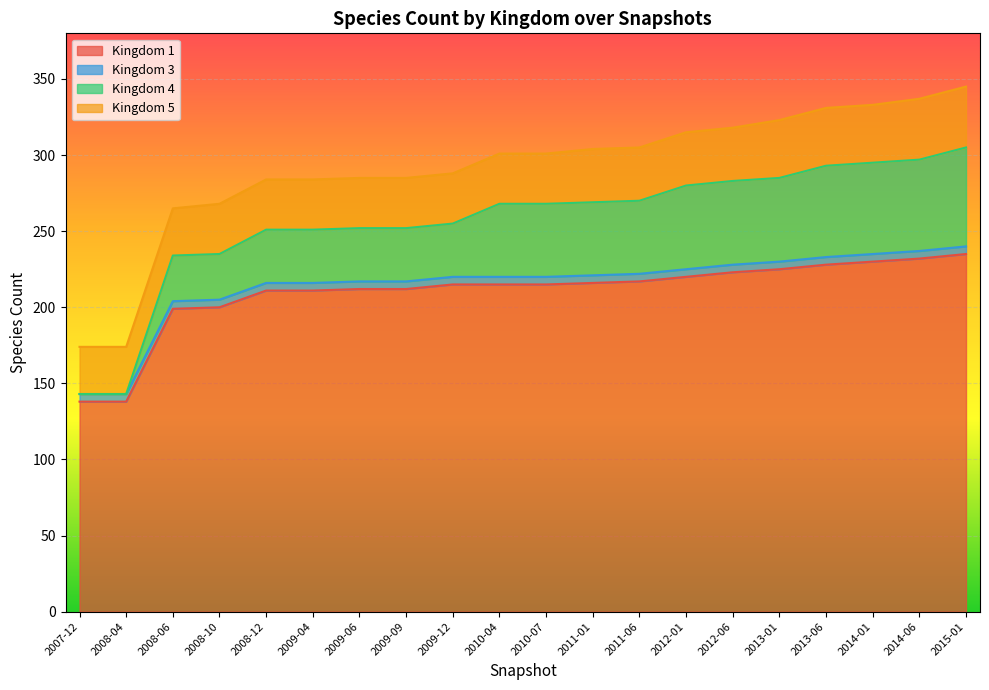

The value of Kingdom 1 at 2013-01 is 362. True or false?

False